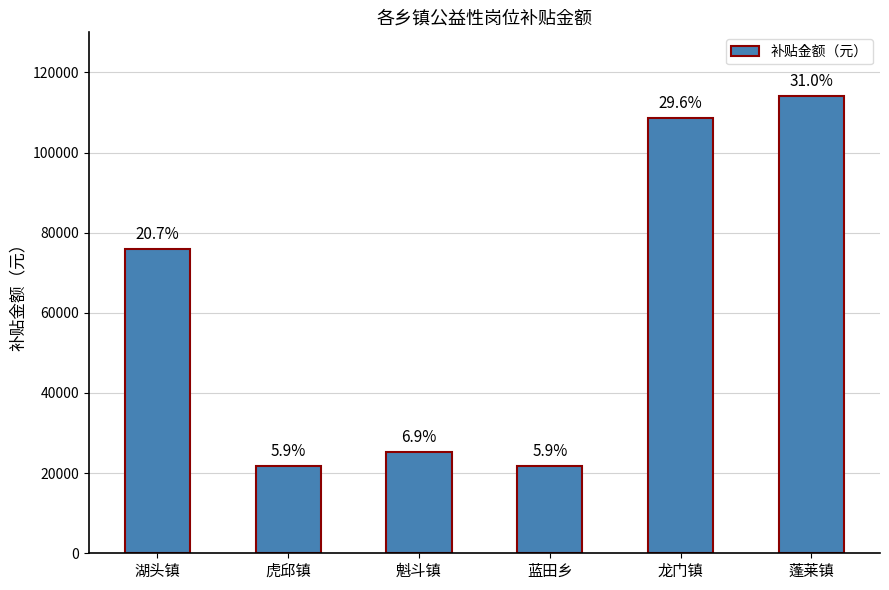

Does the chart contain stacked bars?

No